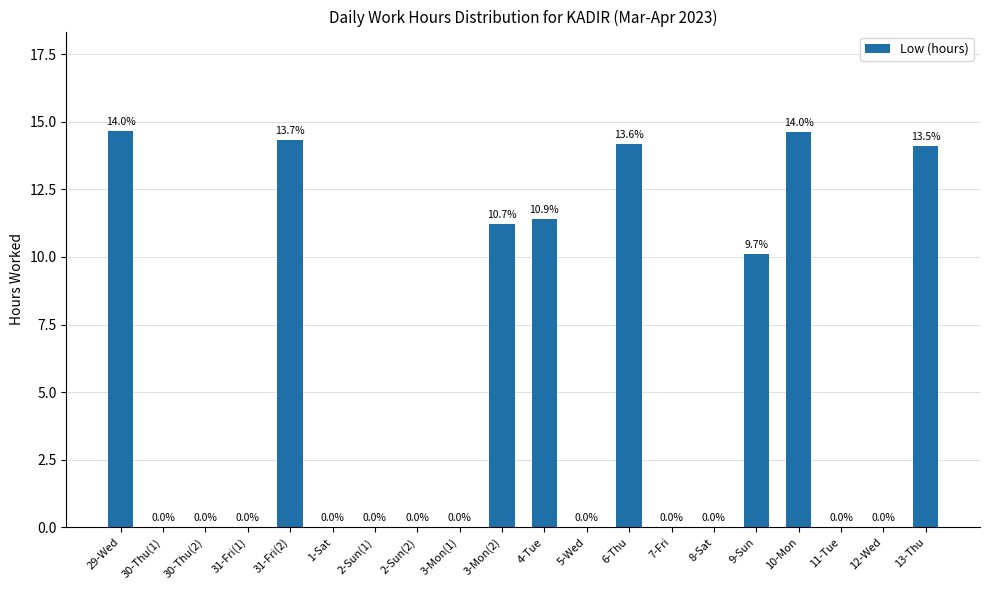

The chart shows a value of 6.3 at 29-Wed. True or false?

False